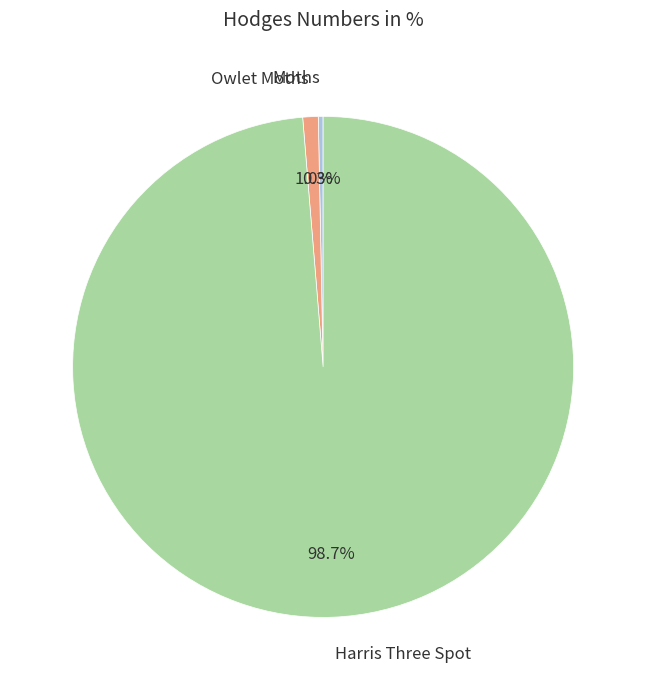

Which has a higher value, Harris Three Spot or Owlet Moths?

Harris Three Spot